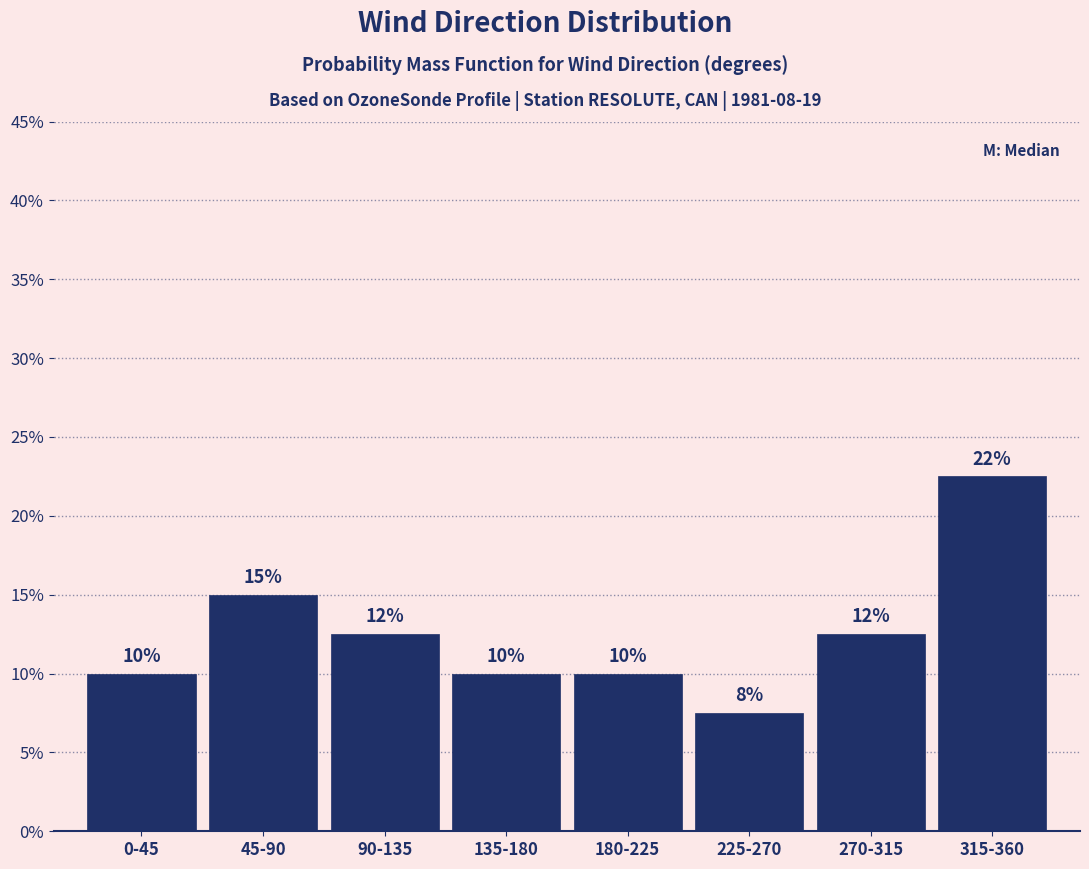

Between 180-225 and 225-270, which is larger?

180-225